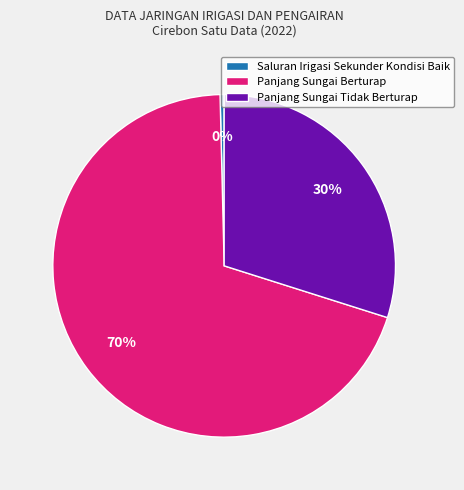

To the nearest percent, what is the average slice percentage?

33%